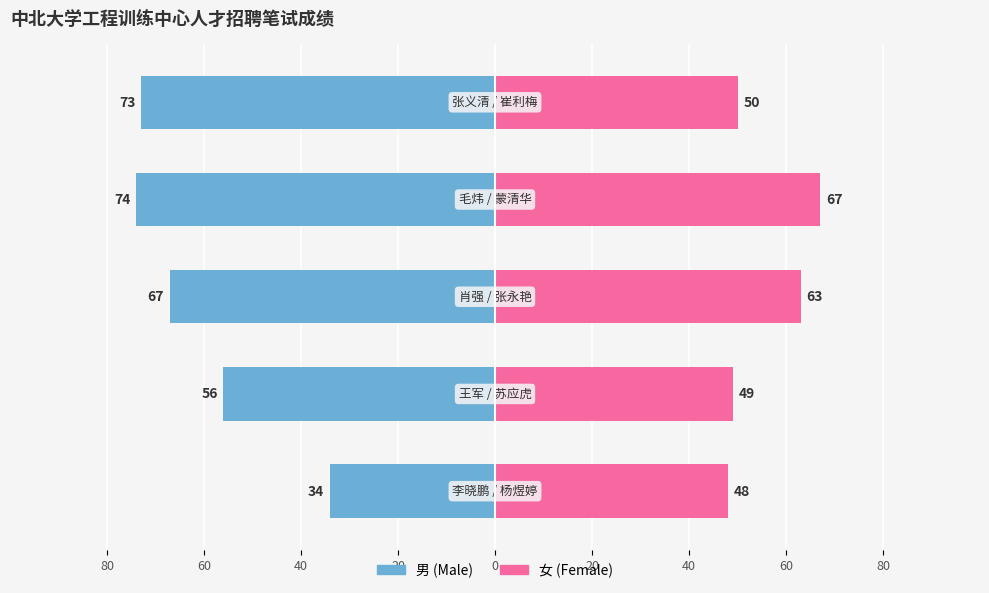

What is the average value of the 女 series?

55